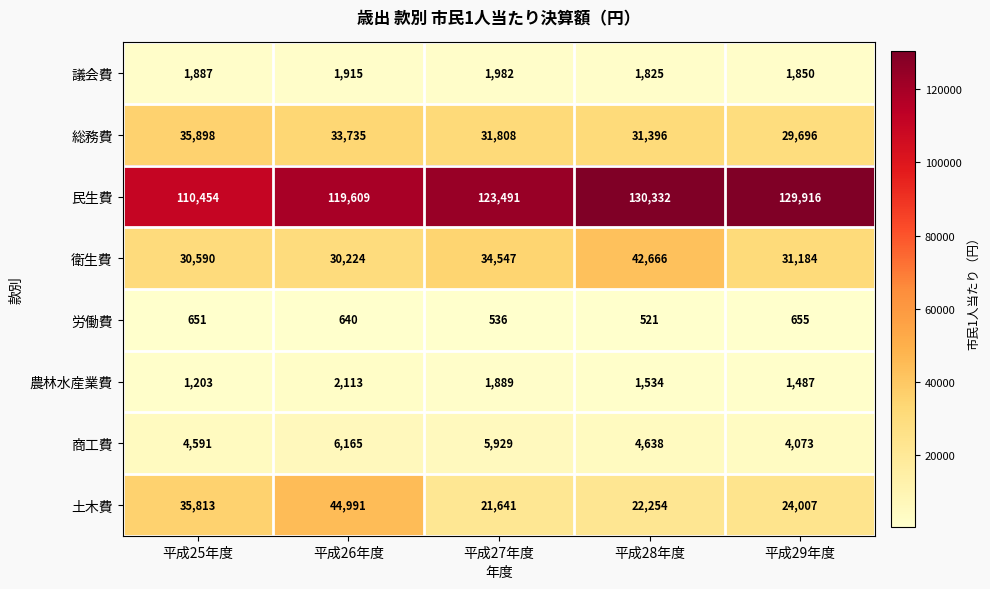

The value of 衛生費 at 平成29年度 is 31184. True or false?

True